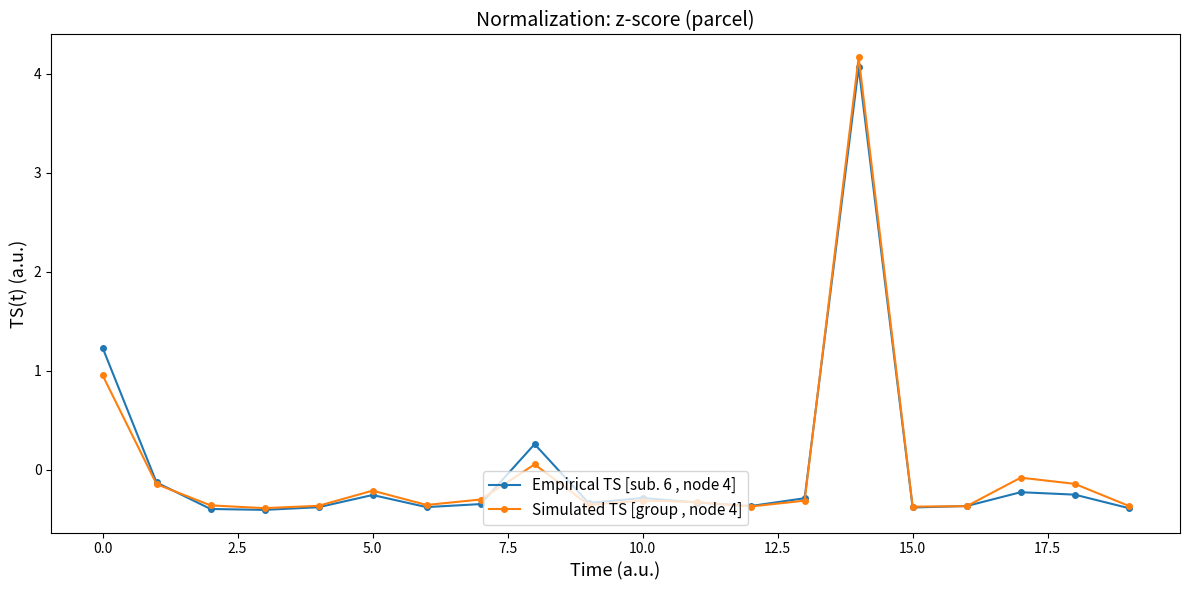

At how many categories does at least one series exceed 0?

3